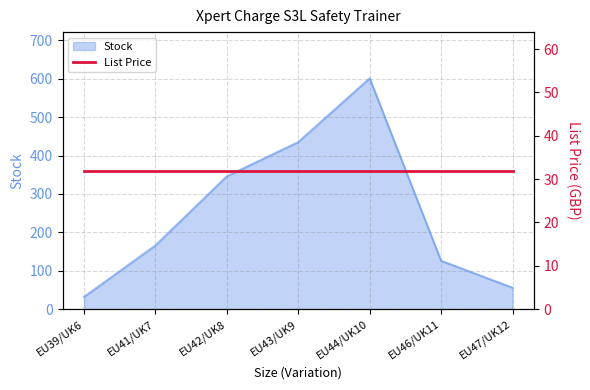

Rank the categories by value from highest to lowest.

EU44/UK10, EU43/UK9, EU42/UK8, EU41/UK7, EU46/UK11, EU47/UK12, EU39/UK6